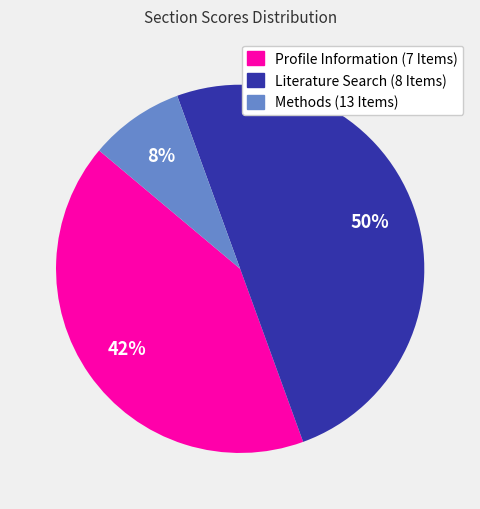

Count the number of slices in the pie.

3